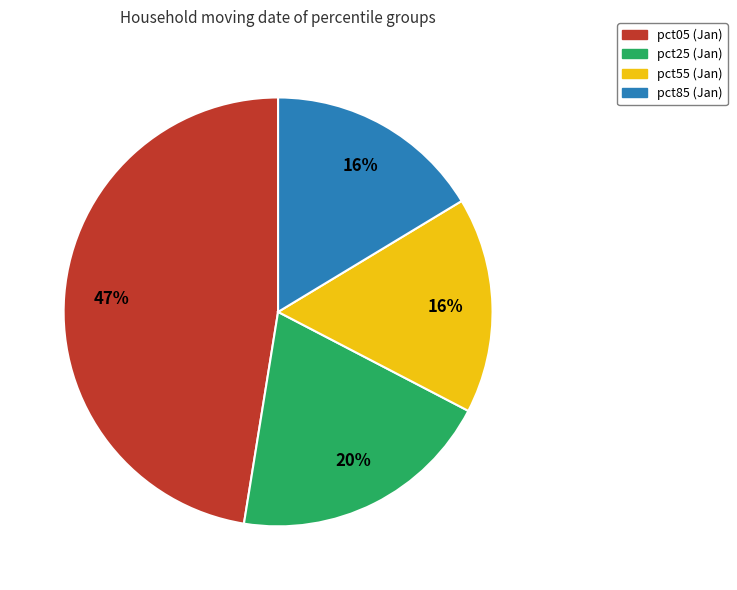

Does any single category account for the majority?

No